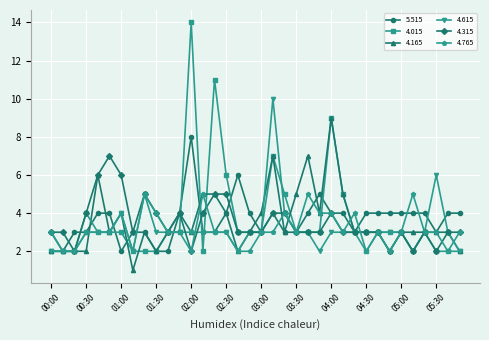

True or false: 4.165 has more than 2 points higher than both neighbors.

True